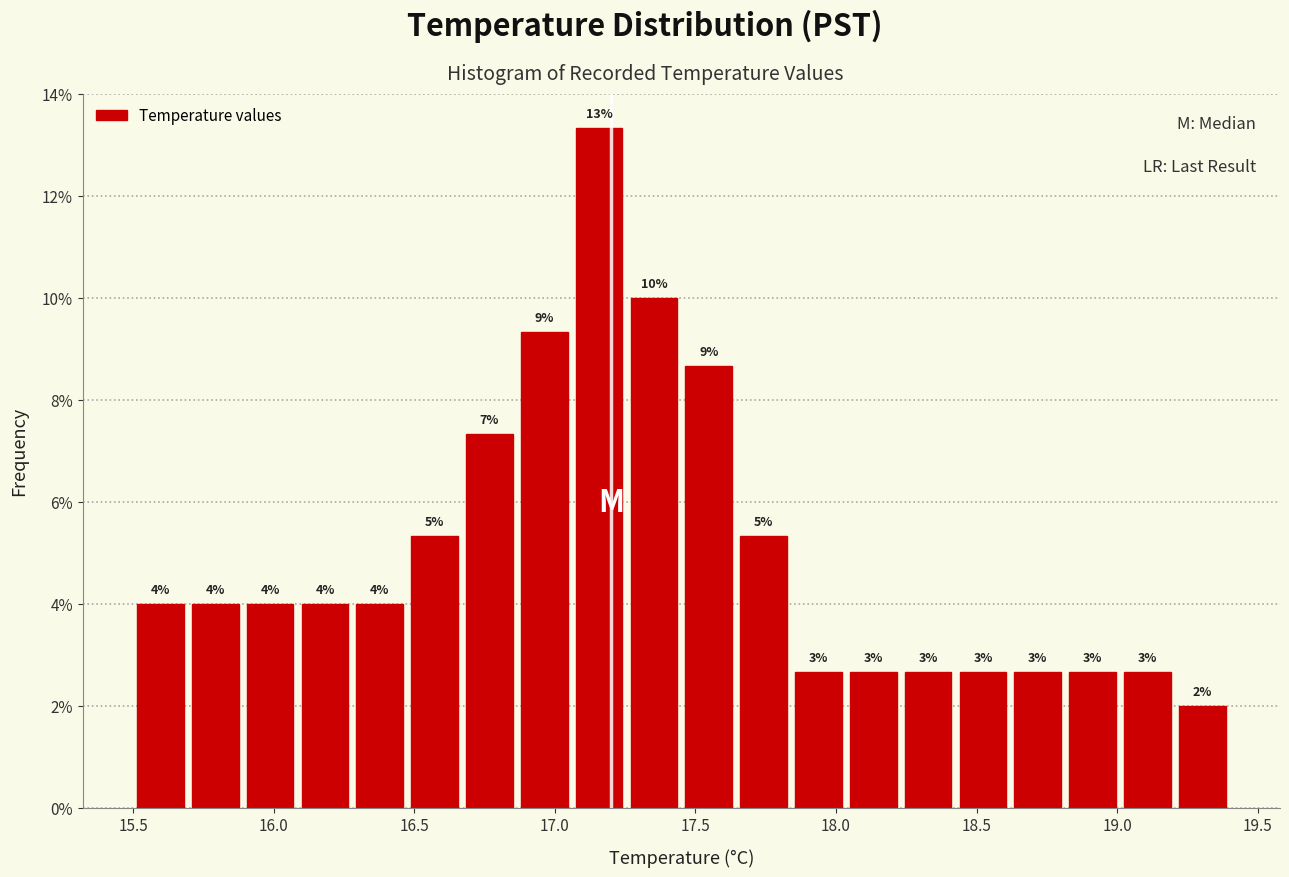

Read against the x-axis, roughly where is the centre of the tallest bar?

17.15